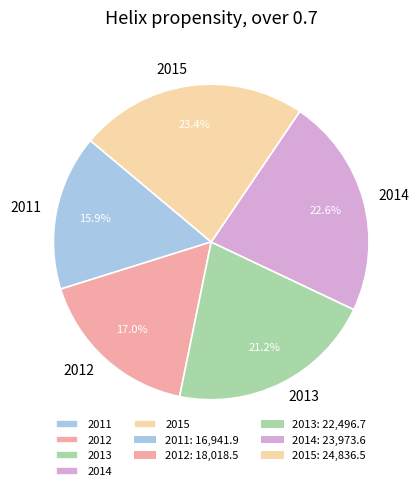

How many slices are in this pie chart?

5